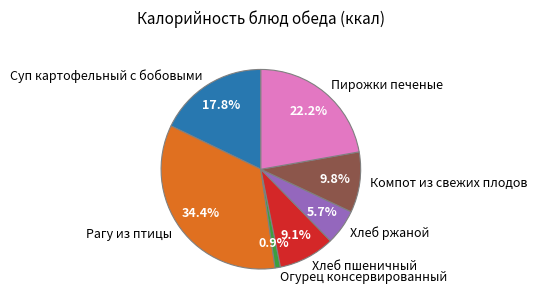

Does Рагу из птицы represent more than half of the total?

No